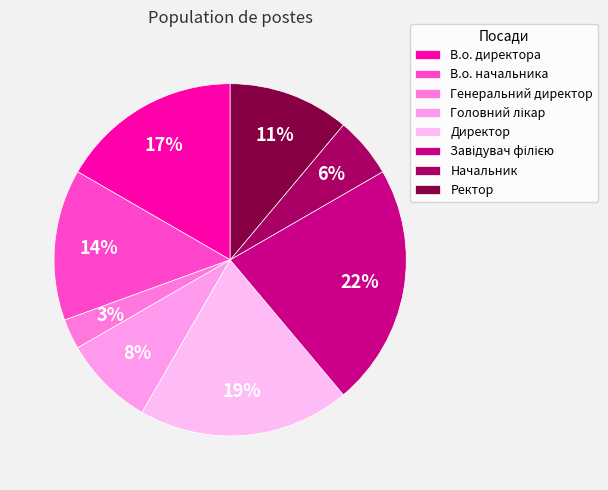

True or false: Головний лікар accounts for 8% of the total.

True